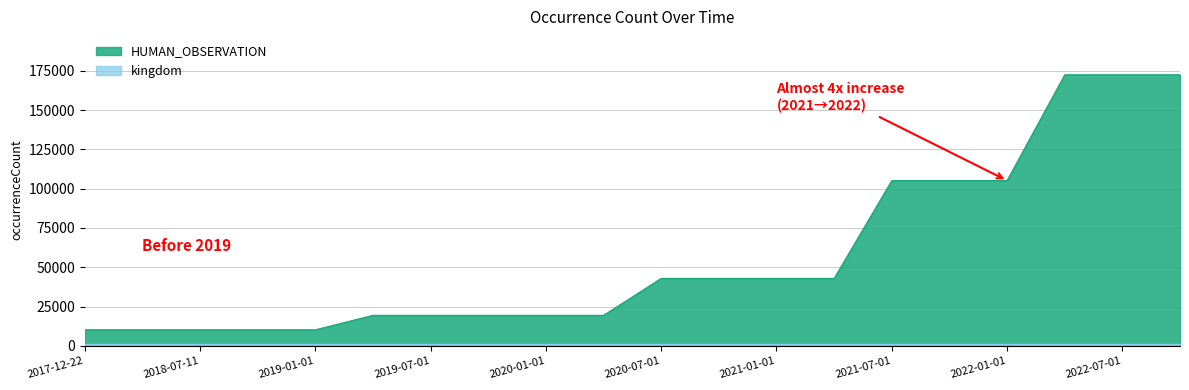

True or false: the data has more than 1 interior local peaks.

False